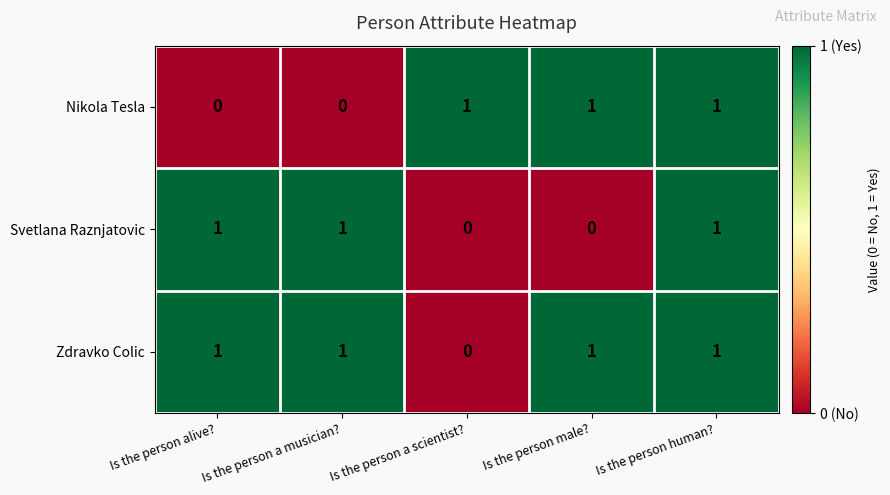

What is the difference between the highest and lowest values at Is the person alive??

1